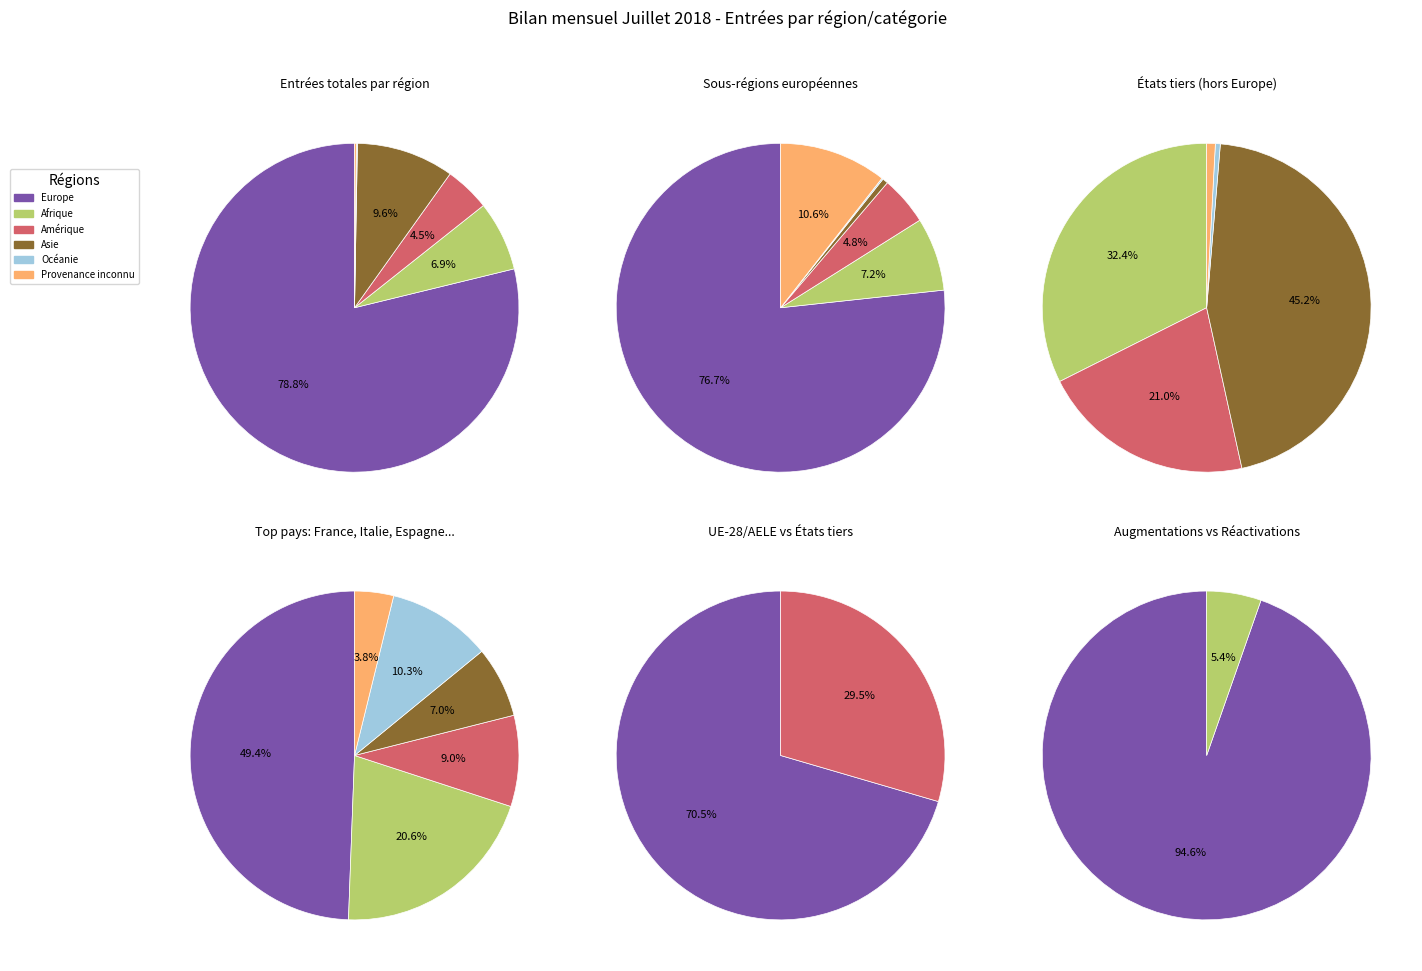

To the nearest percent, what is the average slice percentage?

17%